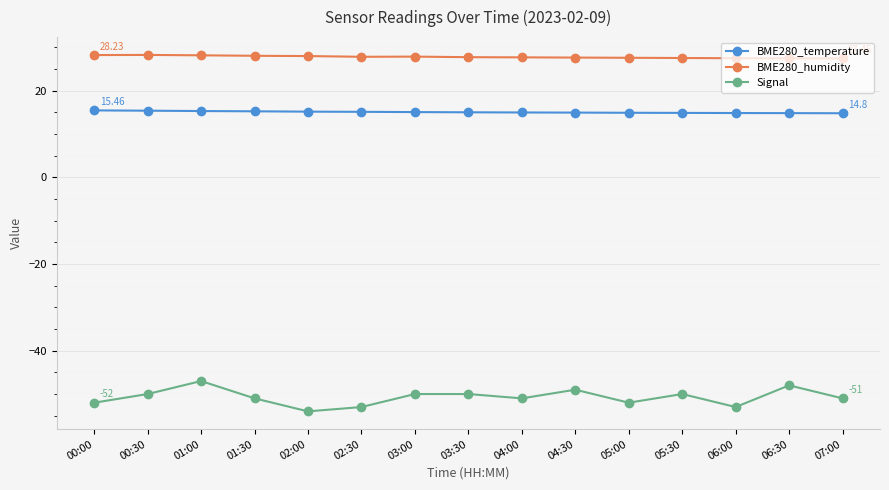

Rank the series by their average value, from lowest to highest.

Signal, BME280_temperature, BME280_humidity